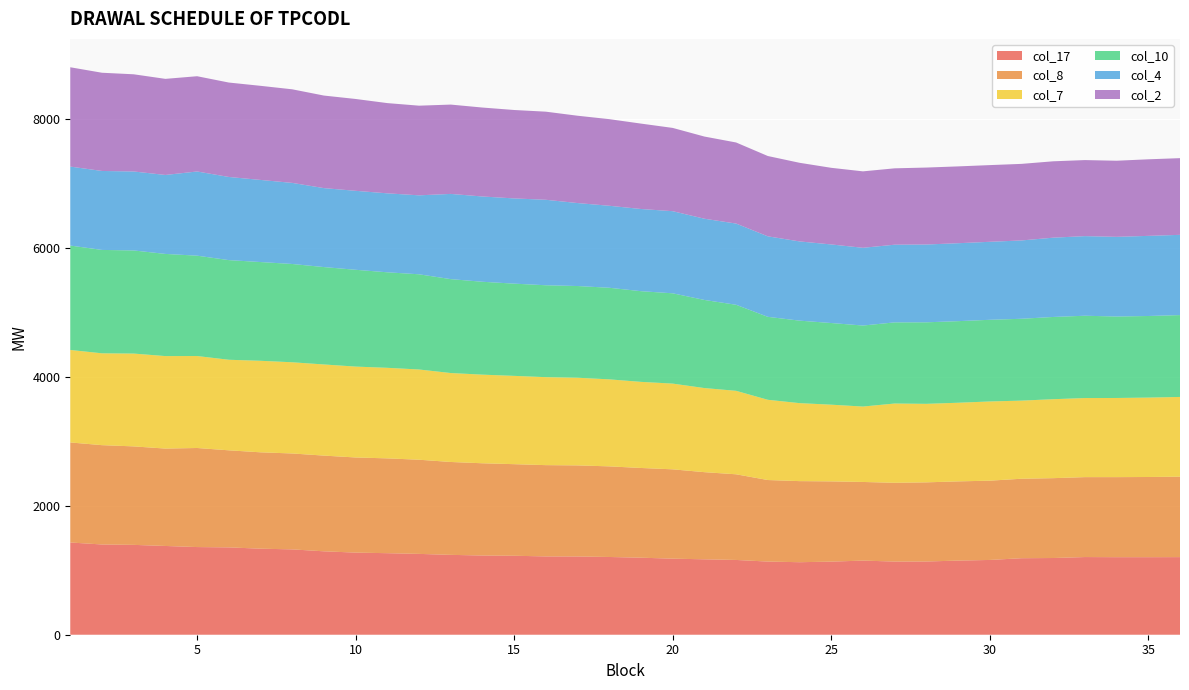

Reading left to right, list all the values displayed in this chart.

col_17: 1431	1400	1394	1377	1360	1355	1335	1324	1294	1274	1265	1254	1239	1229	1225	1215	1214	1206	1195	1180	1170	1160	1135	1125	1134	1150	1135	1136	1150	1160	1187	1190	1205	1203	1203	1204
col_8: 1552	1541	1528	1511	1537	1506	1495	1488	1485	1476	1471	1461	1441	1431	1421	1416	1413	1406	1392	1386	1352	1329	1265	1258	1245	1220	1222	1228	1229	1230	1233	1239	1240	1242	1244	1248
col_7: 1435	1425	1440	1435	1427	1405	1420	1415	1414	1410	1405	1400	1380	1375	1370	1365	1360	1350	1336	1330	1305	1295	1245	1210	1190	1170	1230	1218	1220	1229	1212	1225	1227	1228	1232	1237
col_10: 1620	1604	1600	1585	1557	1546	1532	1525	1511	1502	1482	1477	1457	1441	1431	1426	1423	1421	1407	1401	1367	1335	1287	1280	1267	1257	1259	1265	1266	1267	1270	1276	1277	1264	1266	1270
col_4: 1225	1225	1225	1225	1306	1290	1274	1258	1225	1225	1225	1225	1322	1323	1322	1326	1287	1272	1275	1274	1260	1260	1249	1229	1219	1206	1205	1207	1209	1210	1215	1230	1235	1236	1243	1245
col_2: 1541	1524	1508	1491	1478	1465	1460	1452	1436	1425	1400	1391	1386	1380	1372	1367	1355	1344	1325	1292	1275	1258	1246	1220	1189	1186	1185	1194	1192	1190	1188	1185	1180	1181	1188	1190